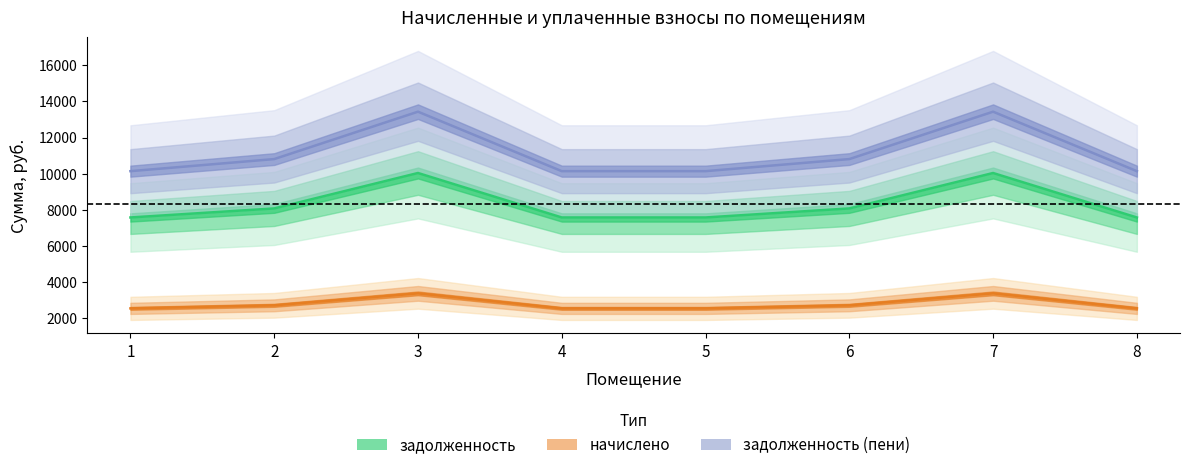

Reading left to right, list all the values displayed in this chart.

задолженность: 1=7584.0	2=8083.2	3=10041.6	4=7584.0	5=7584.0	6=8083.2	7=10041.6	8=7584.0
начислено: 1=2559.6	2=2728.1	3=3389.0	4=2559.6	5=2559.6	6=2728.1	7=3389.0	8=2559.6
задолженность (пени): 1=10143.6	2=10811.3	3=13430.6	4=10143.6	5=10143.6	6=10811.3	7=13430.6	8=10143.6